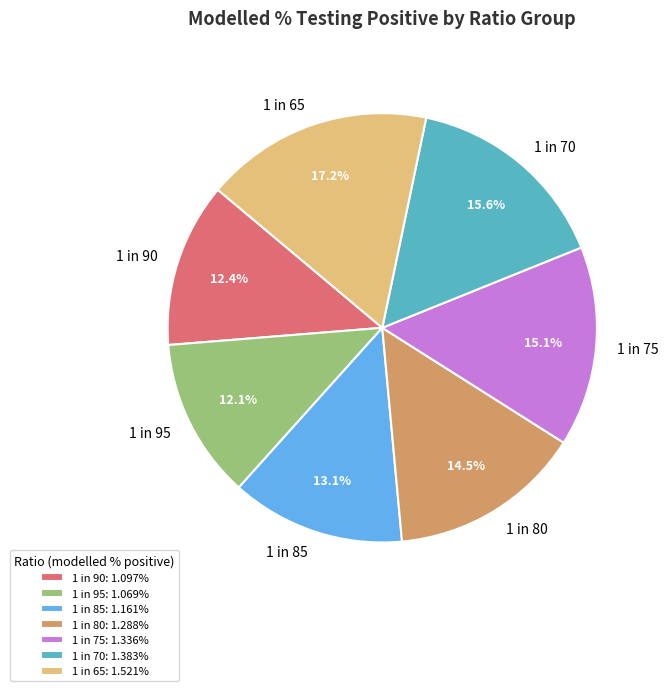

To the nearest percent, what is the difference between the largest and smallest slice percentages?

5%